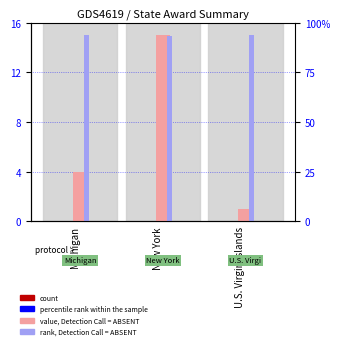

Is the value of count at U.S. Virgin Islands greater than the value of rank, Detection Call = ABSENT at U.S. Virgin Islands?

No